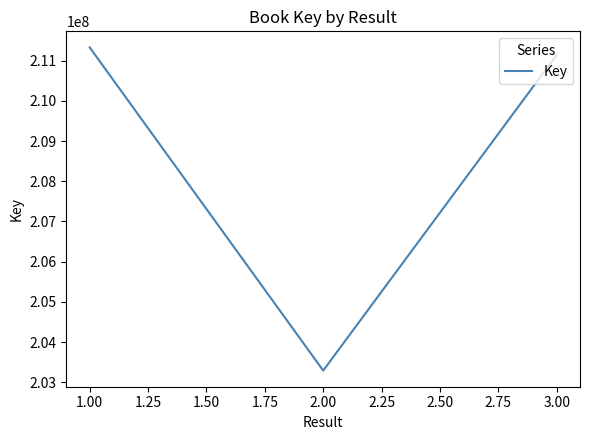

List the labels in order of value, smallest first.

2.00, 3.00, 1.00